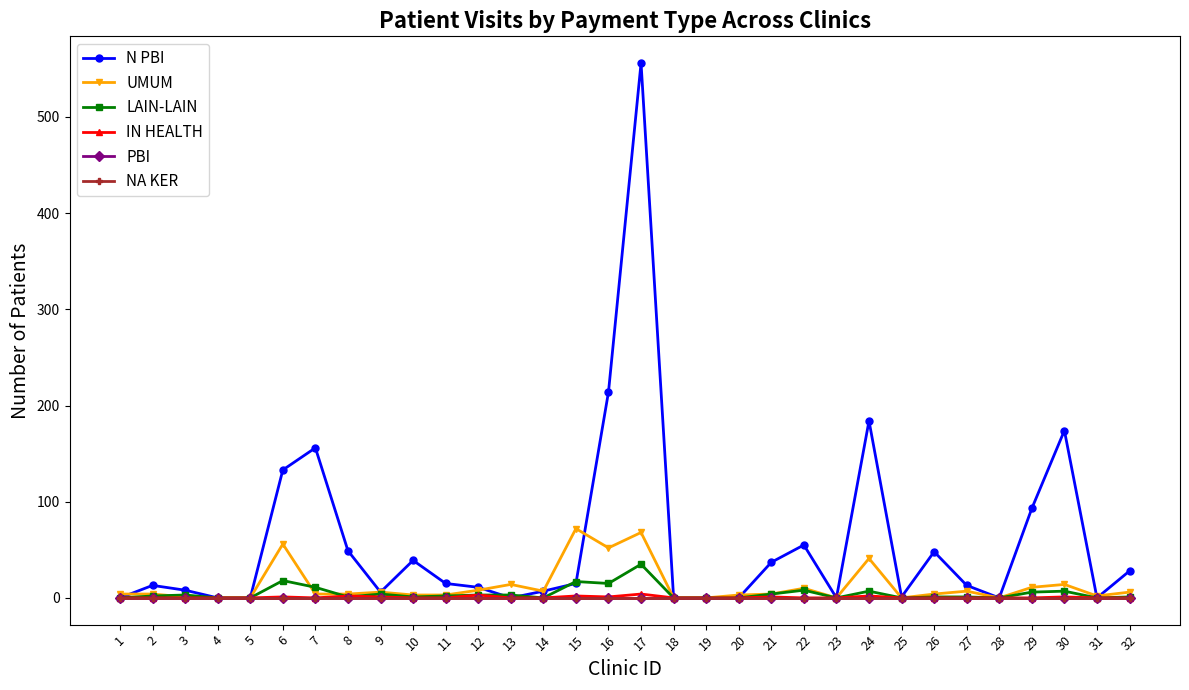

Is this an area chart (filled region under the line)?

No